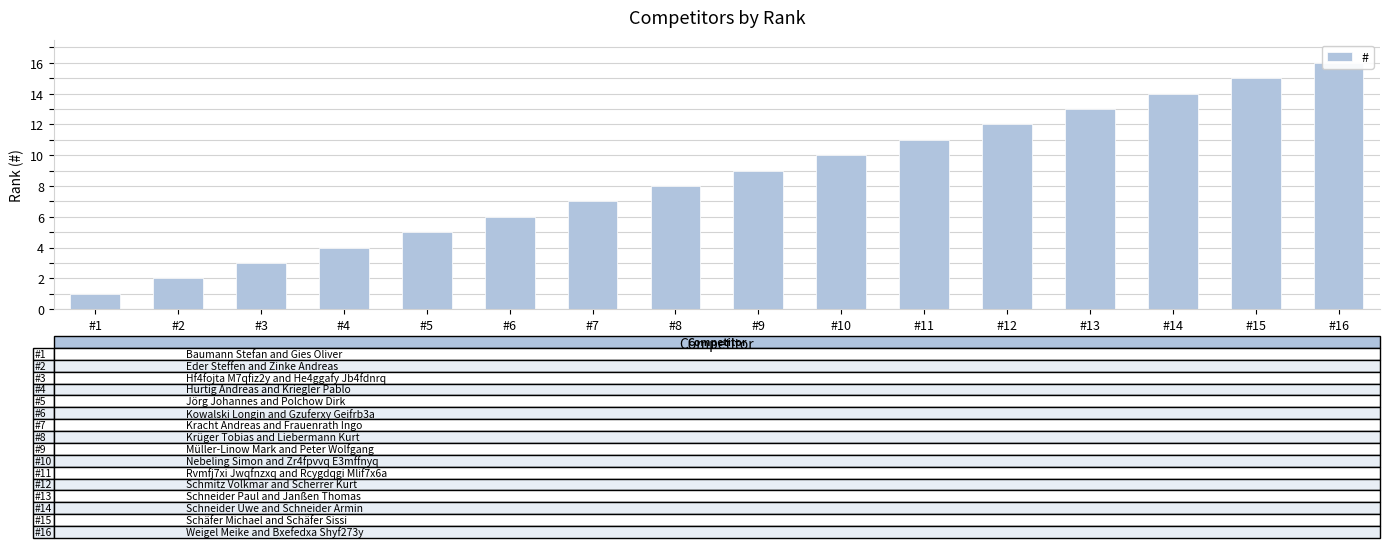

True or false: the data shows 5 at #3.

False